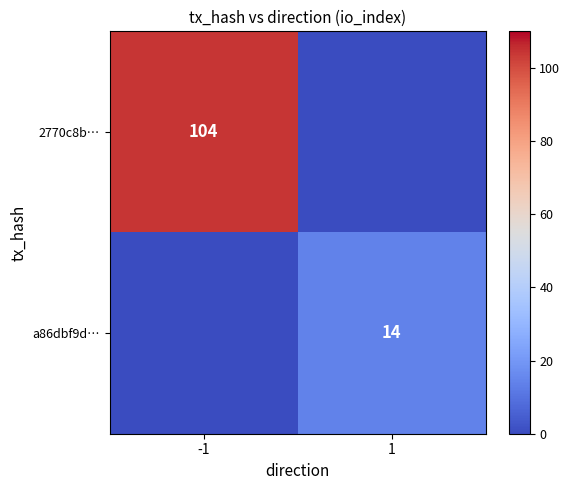

The value of 2770c8b… at -1 is 104. True or false?

True